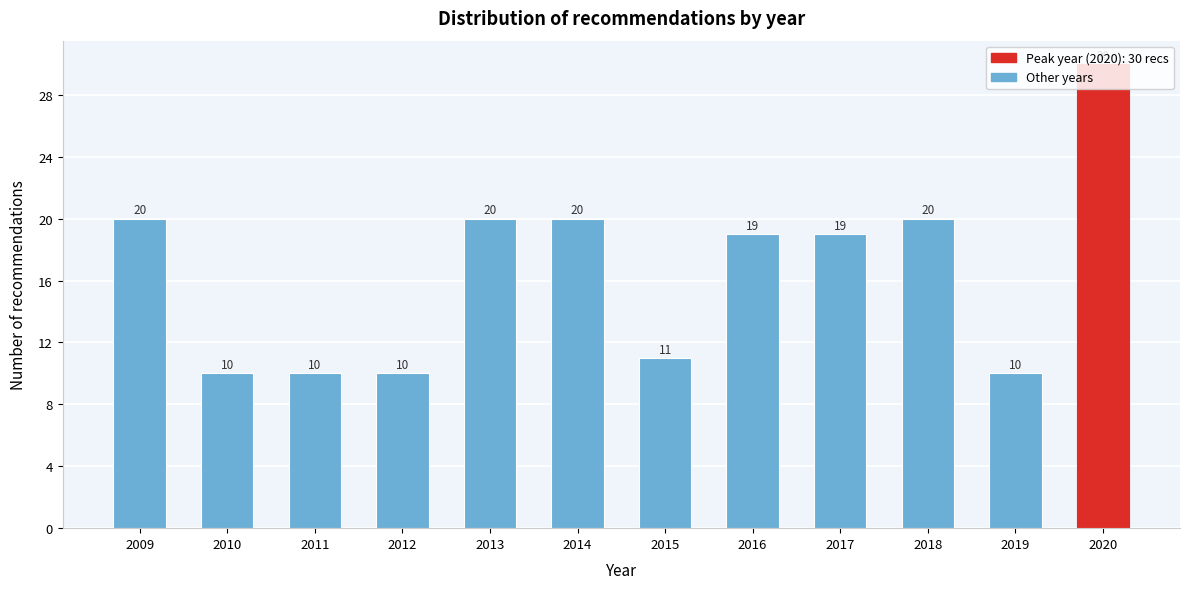

What is the change in value from 2010 to 2016?

+9